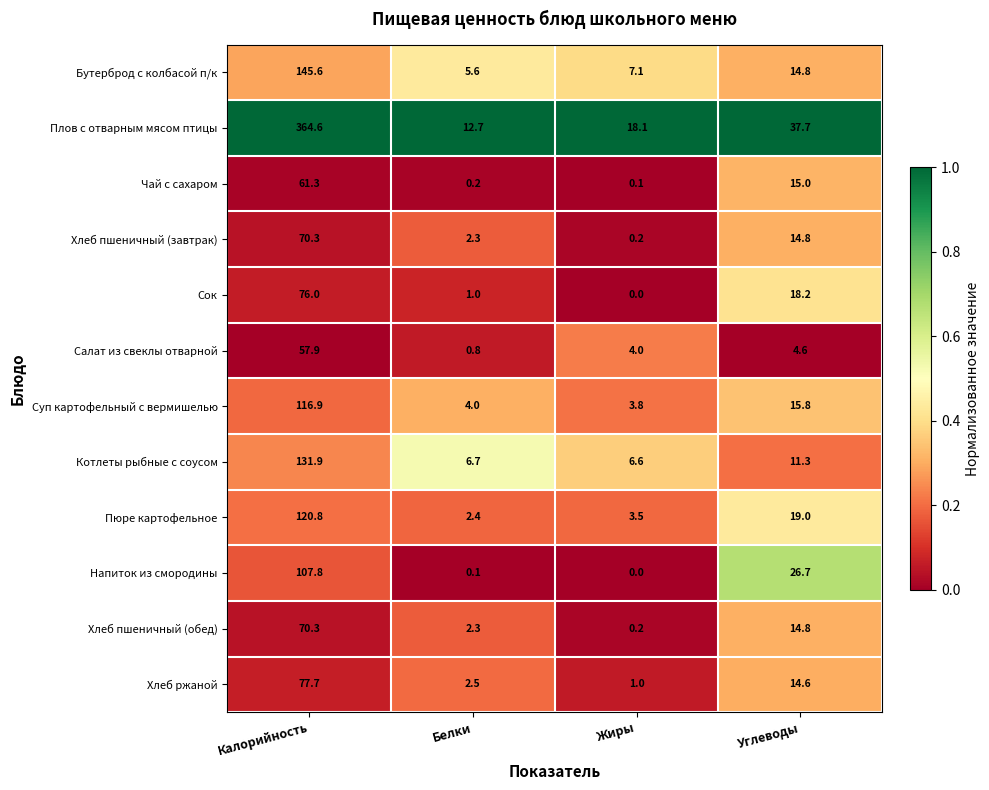

What is the sum of the Суп картофельный с вермишелью values at Калорийность and Белки?

120.9